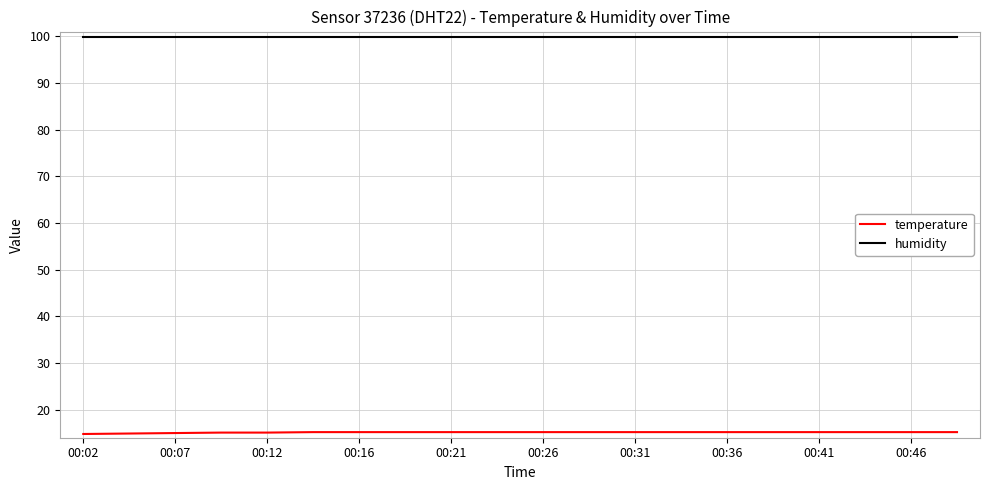

List the series in order of their peak value, lowest first.

temperature, humidity